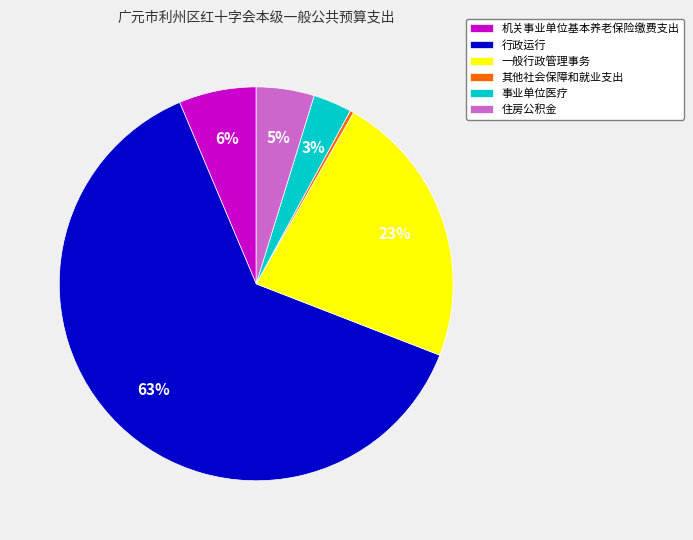

Between 其他社会保障和就业支出 and 事业单位医疗, which is larger?

事业单位医疗